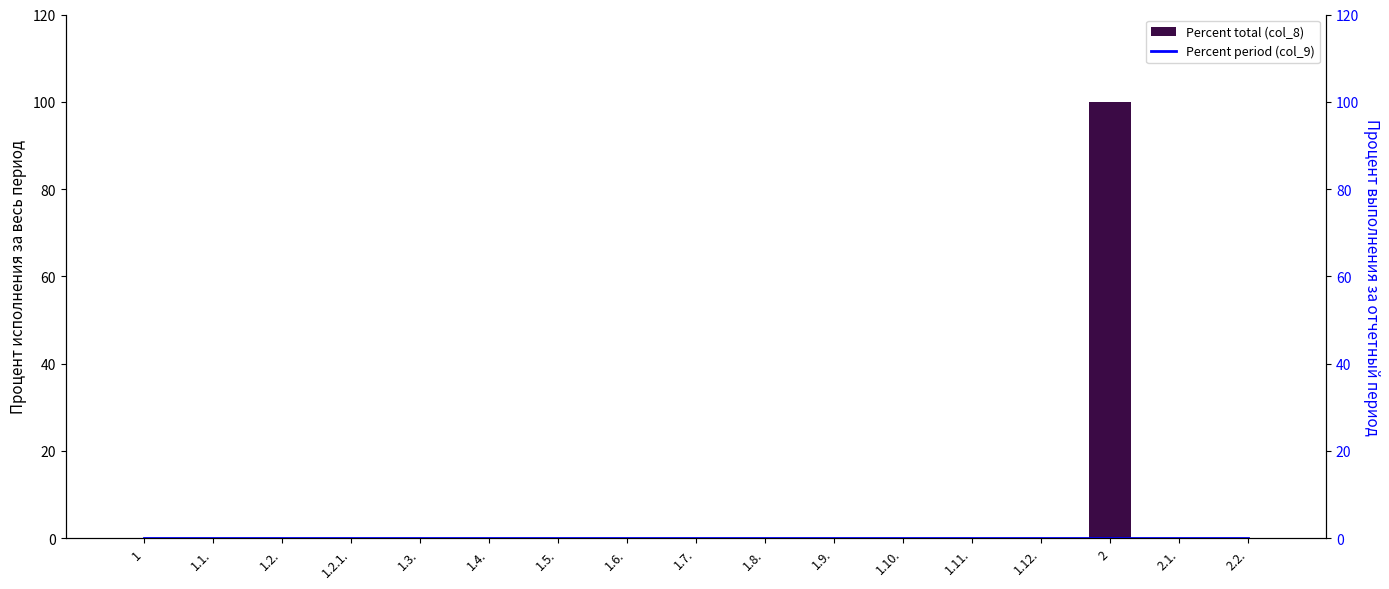

Reading left to right, extract all data points from this chart.

Percent total (col_8): 0	0	0	0	0	0	0	0	0	0	0	0	0	0	100	0	0
Percent period (col_9): 0	0	0	0	0	0	0	0	0	0	0	0	0	0	0	0	0